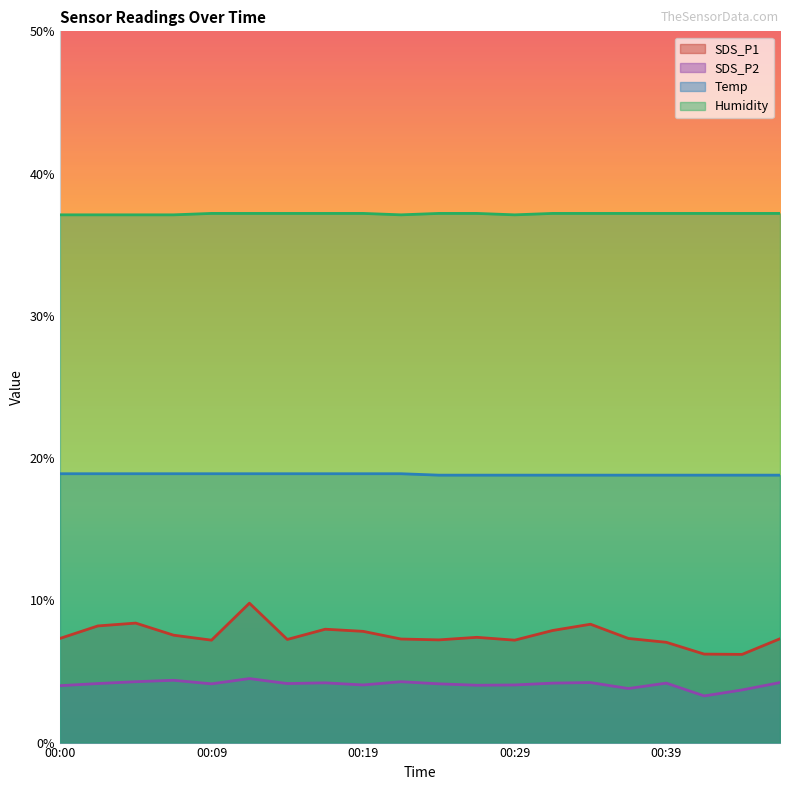

Rank the series by their maximum value, from highest to lowest.

Humidity, Temp, SDS_P1, SDS_P2